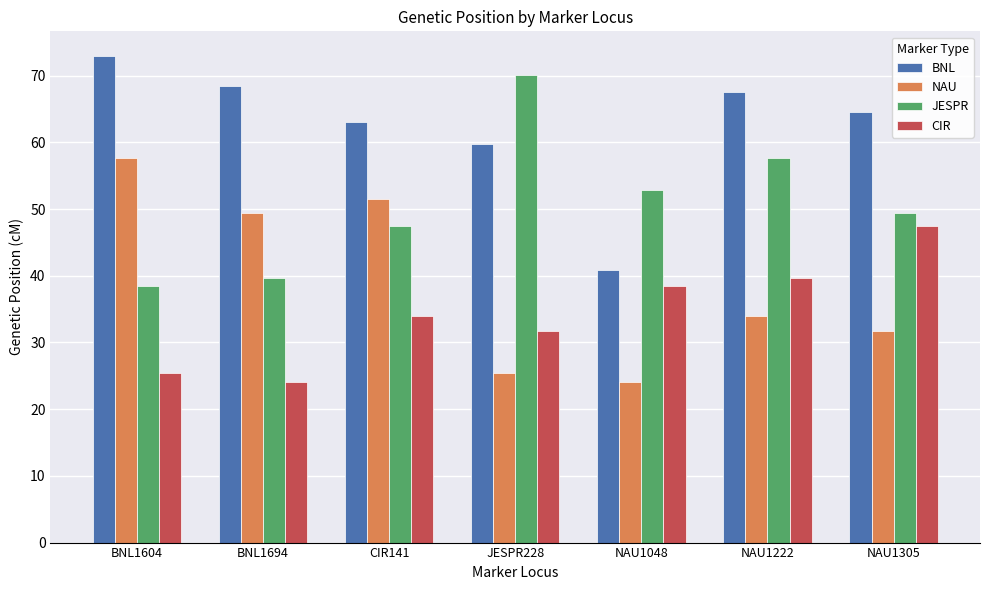

What is the difference between the highest and lowest values at NAU1048?

28.8